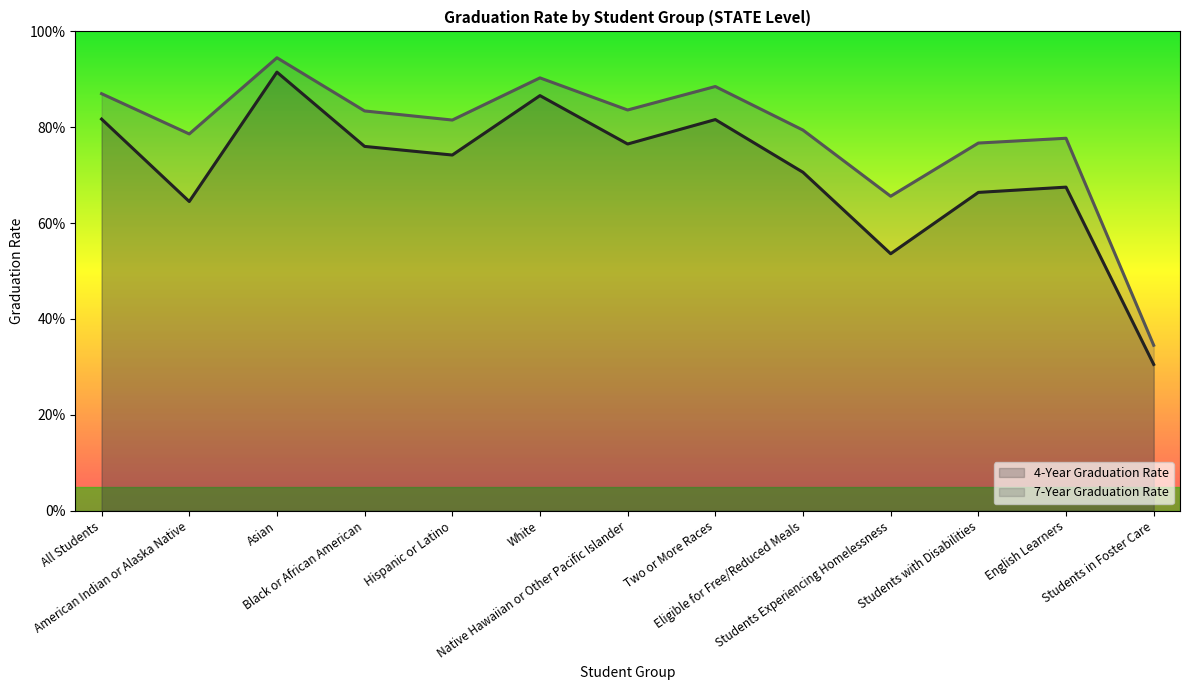

True or false: 4-Year Graduation Rate and 7-Year Graduation Rate cross at least once.

False